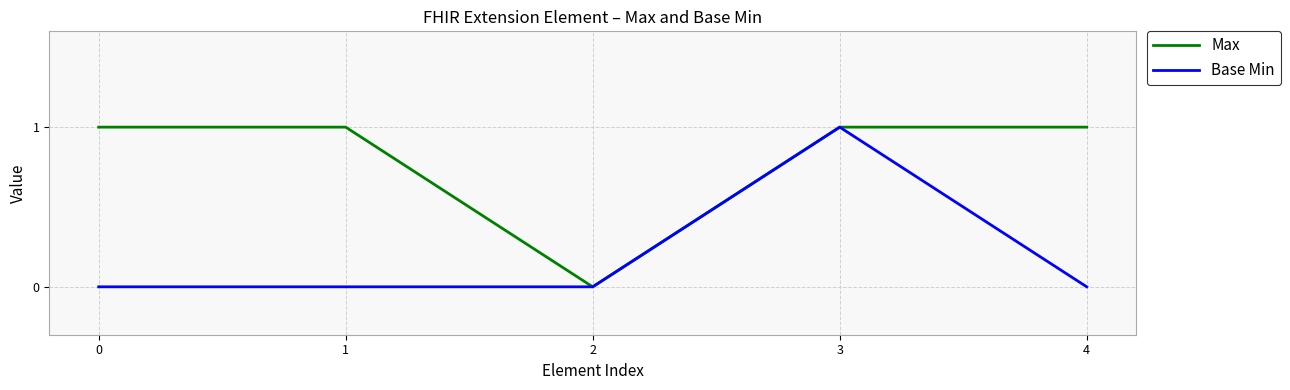

Reading left to right, what are all the values shown in this chart?

Max: 0=1	1=1	2=0	3=1	4=1
Base Min: 0=0	1=0	2=0	3=1	4=0